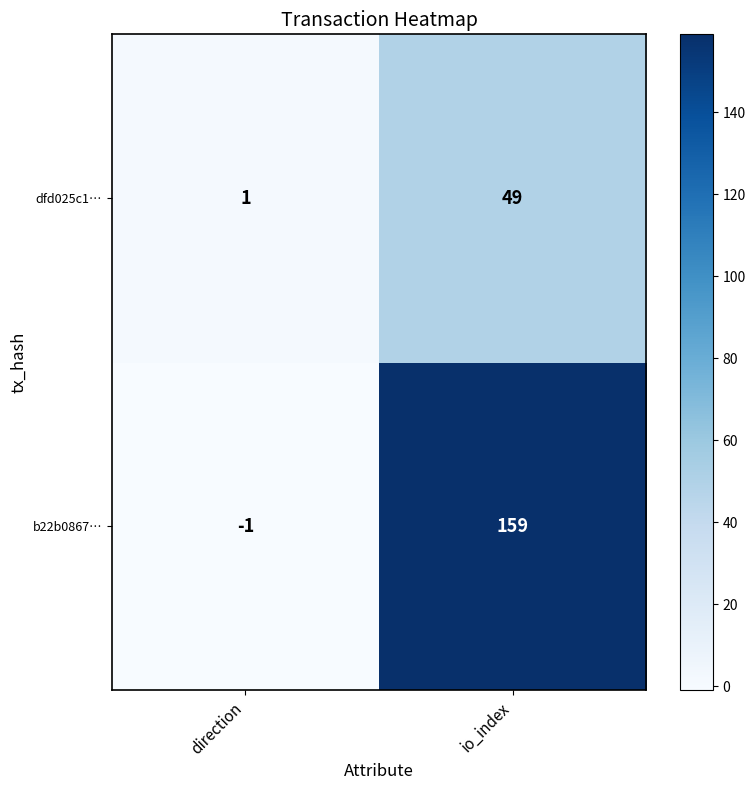

The value of dfd025c1… at direction is 0. True or false?

False